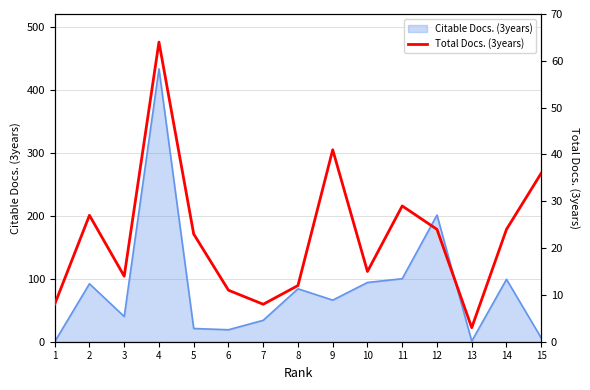

How many data points does each series have?

15